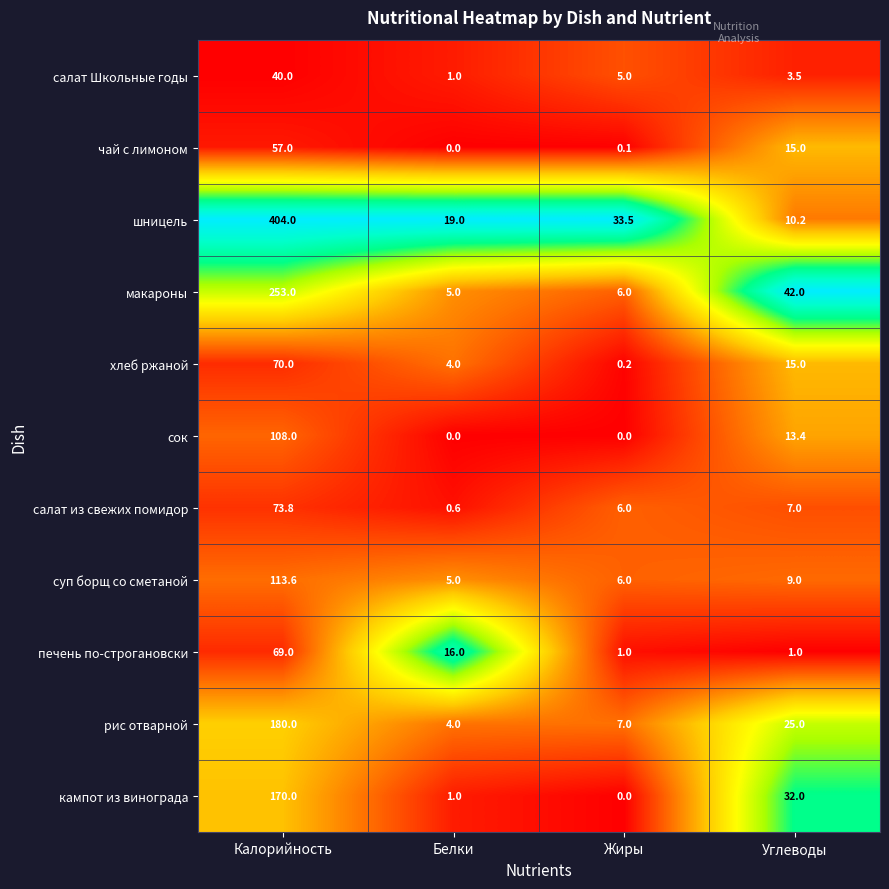

Which series has the largest total across all categories?

шницель